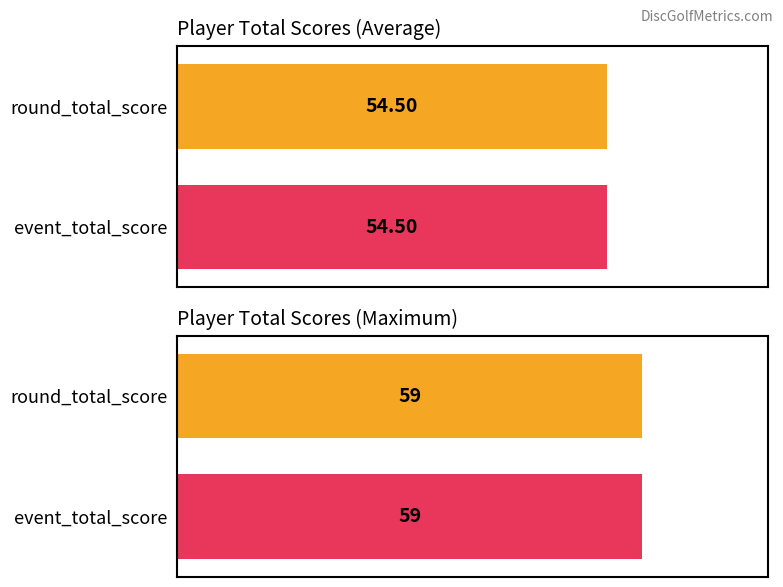

Does the chart contain any negative values?

No